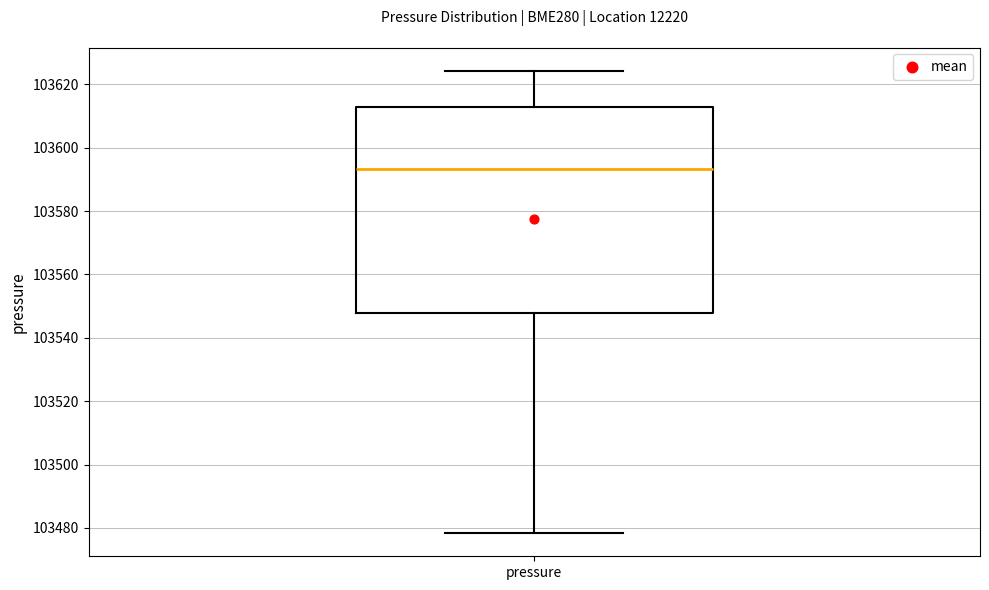

Where does the lower whisker of the box for pressure end on the y-axis? The values are not printed on the chart, so give them approximately, as read against the axis.

103478